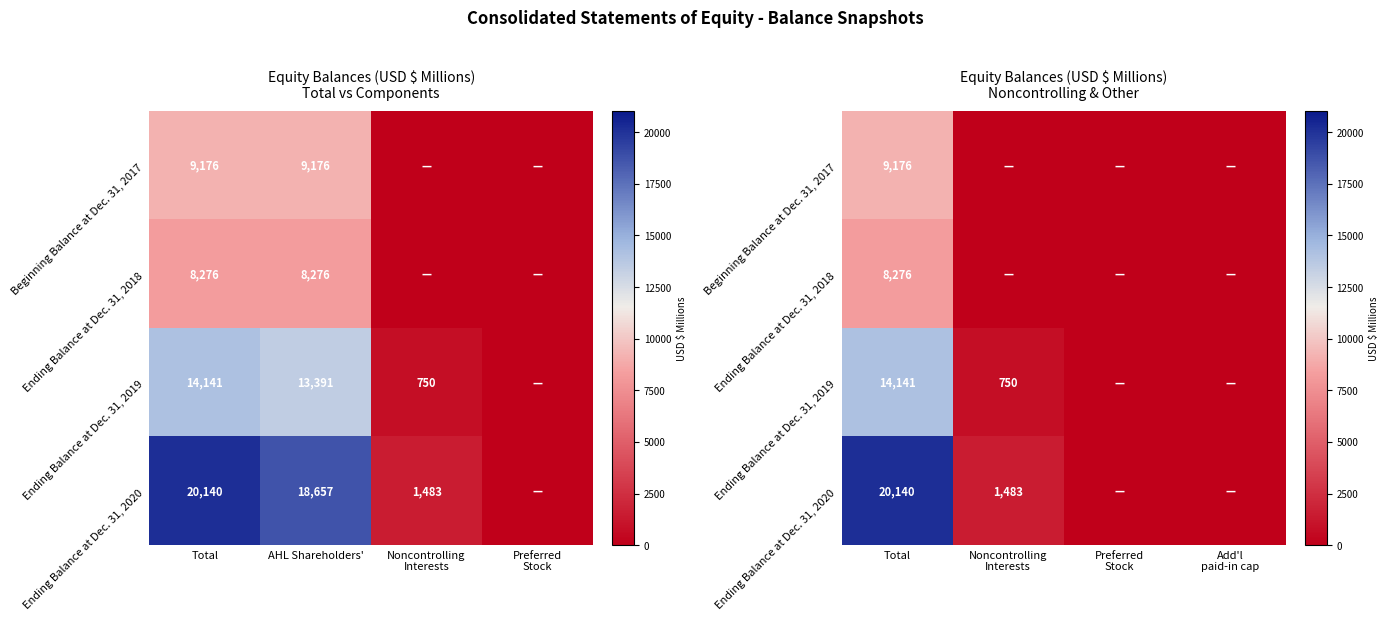

List the labels in order of Ending Balance at Dec. 31, 2020 value, largest first.

Total, Noncontrolling Interests, Preferred Stock, Add'l paid-in cap